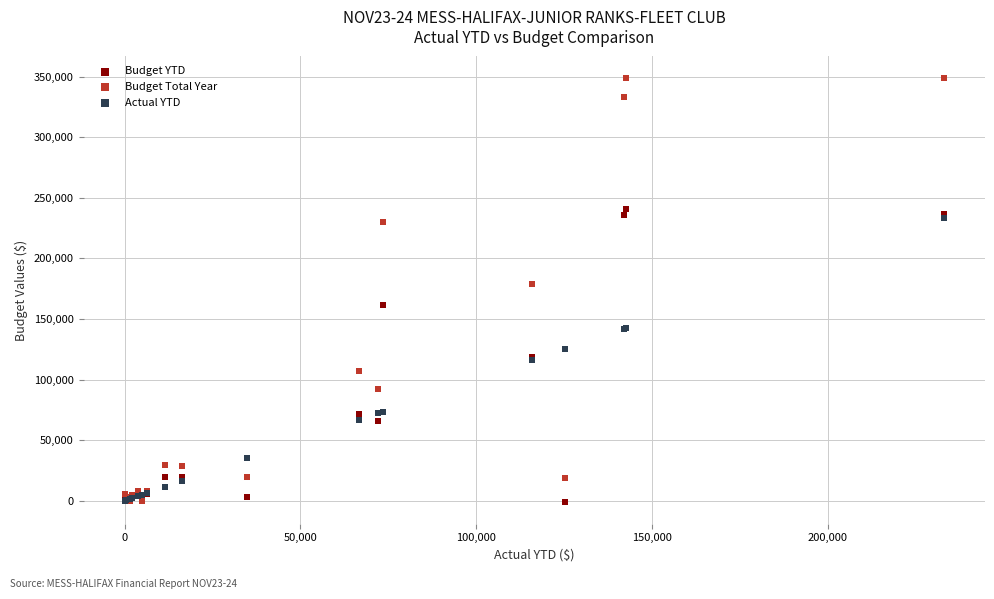

Across all series, what Y value is closest to 173872?

179200.0